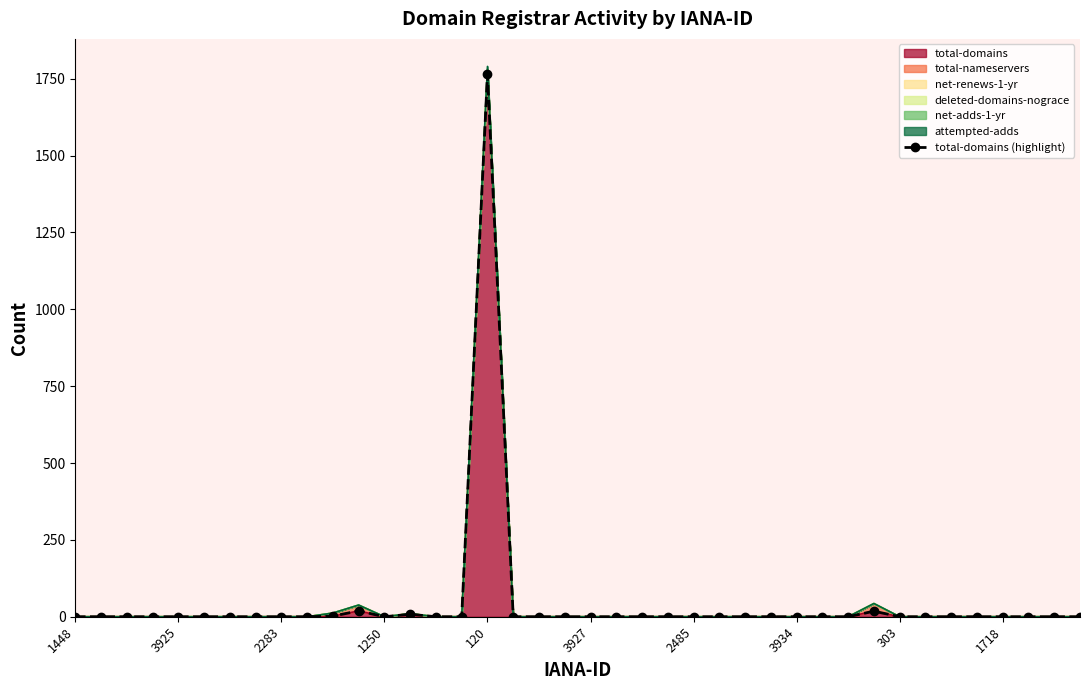

What is the sum of all values?

1812